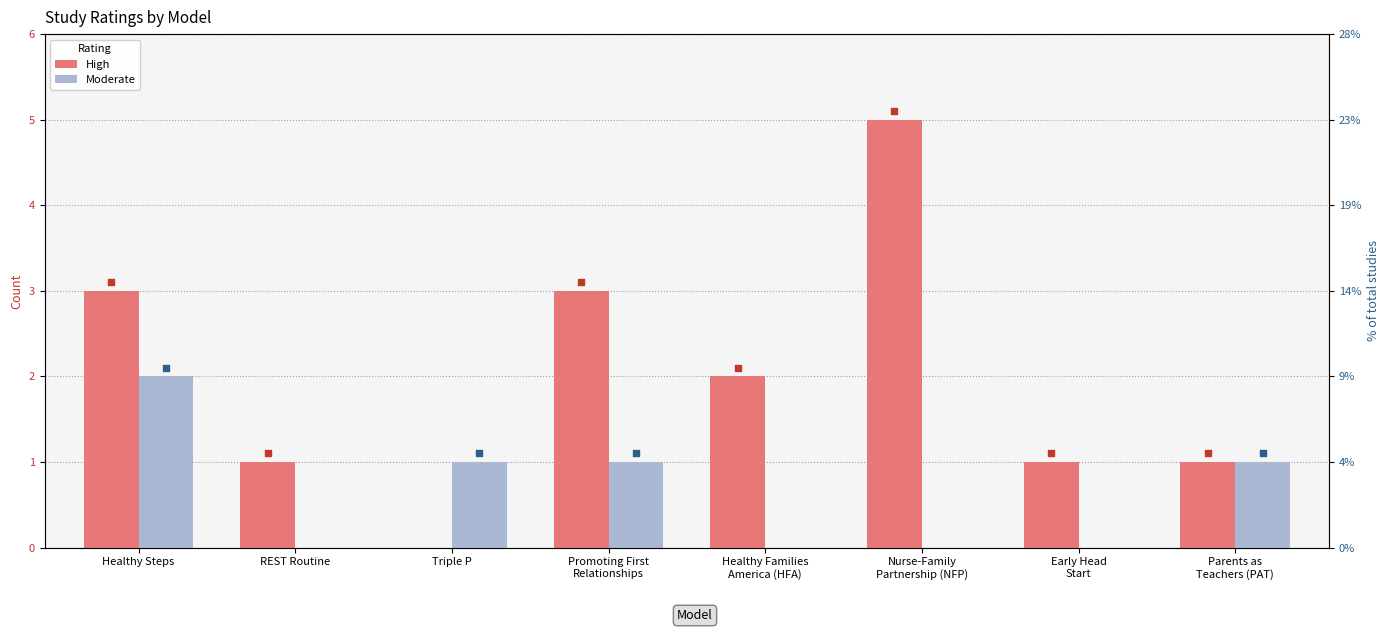

At how many categories does at least one series exceed 2?

3